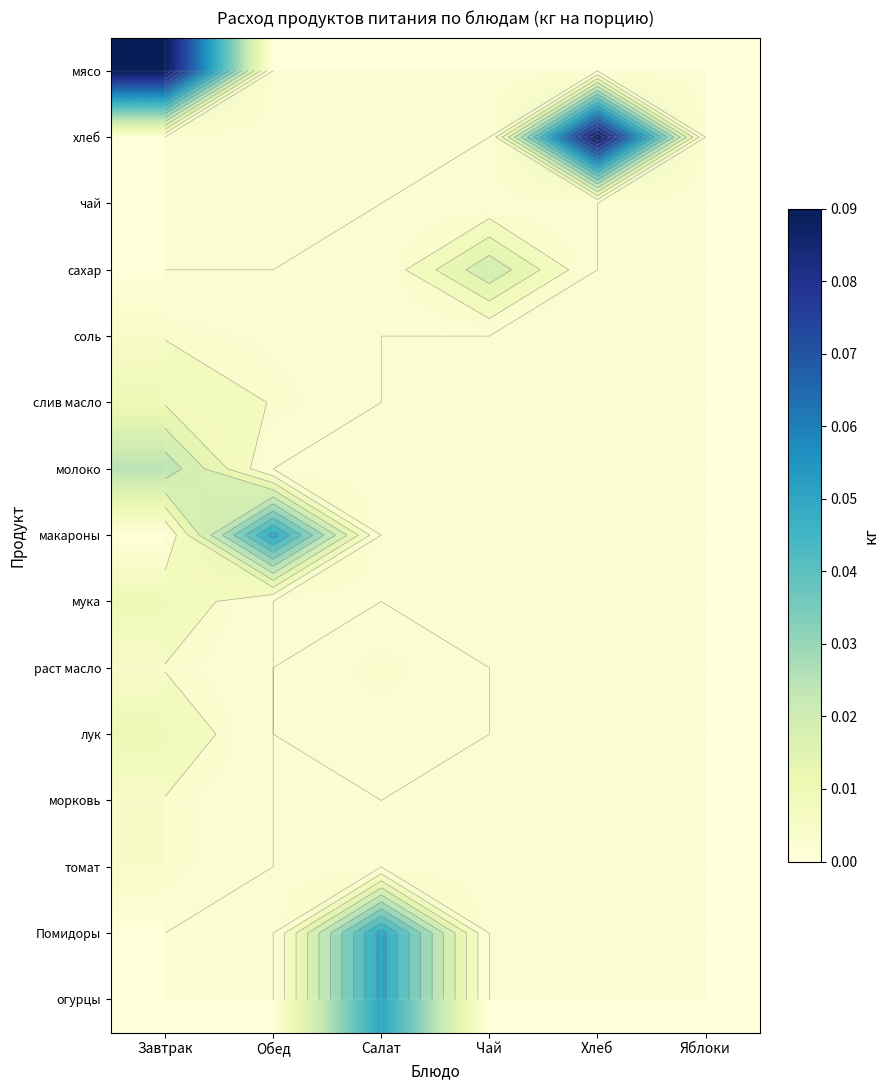

What is the spread (max minus min) of values at Салат?

0.1